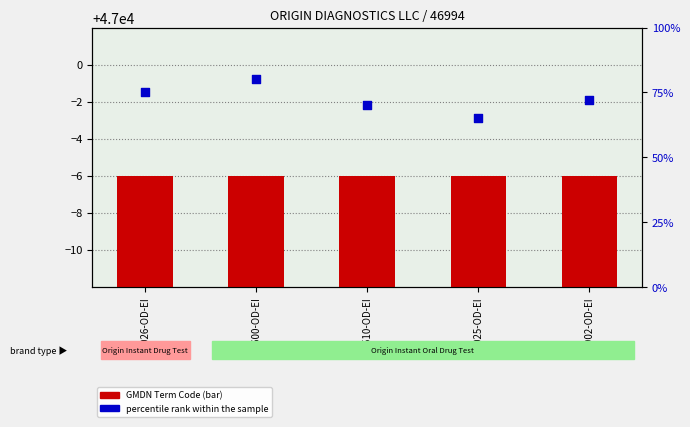

At which category is the sum across all series the highest?

80600-OD-EI